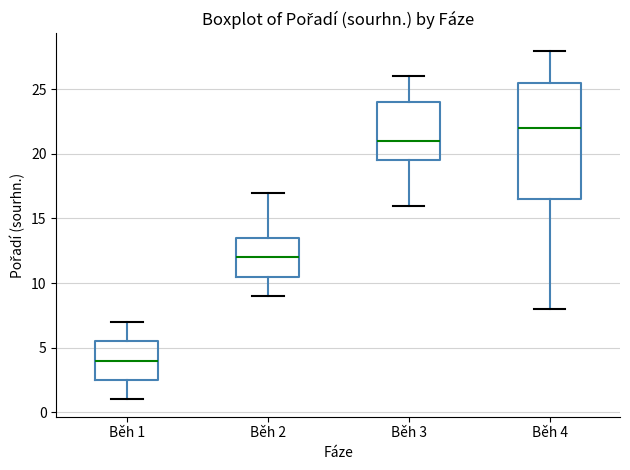

Which box has the lowest median line?

Běh 1